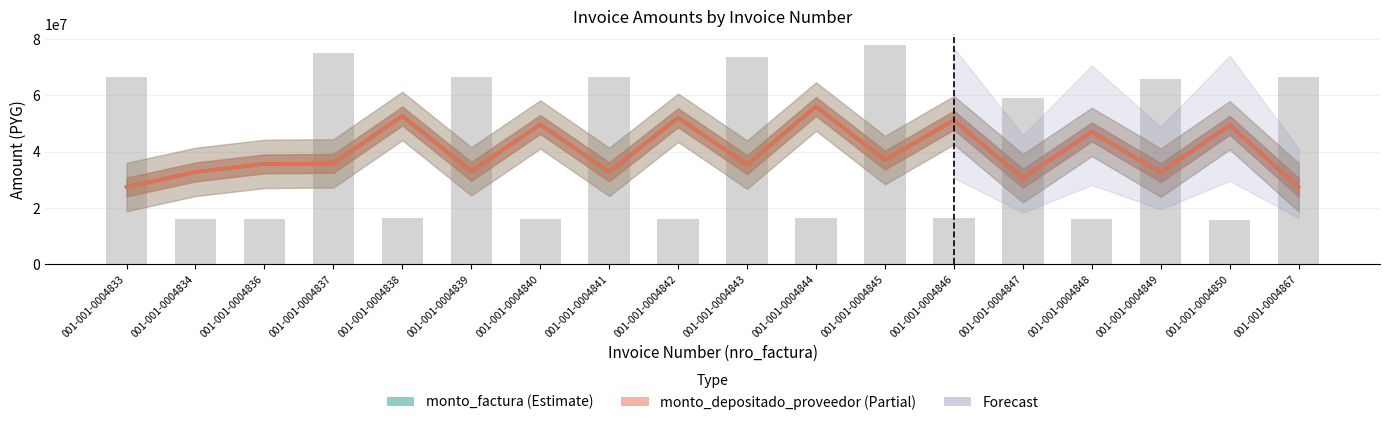

What value does the monto_depositado_proveedor series have at 001-001-0004846?

51170500.0